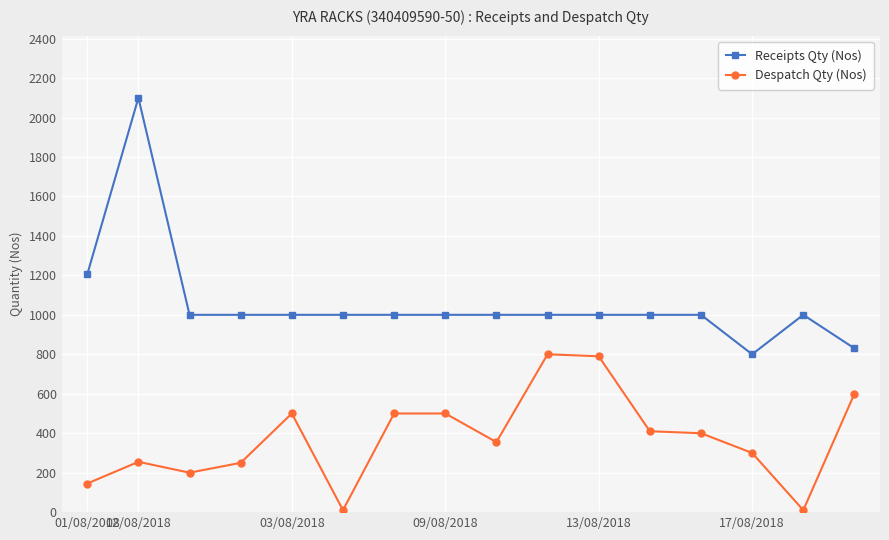

Rank the series by their maximum value, from highest to lowest.

Receipts Qty (Nos), Despatch Qty (Nos)